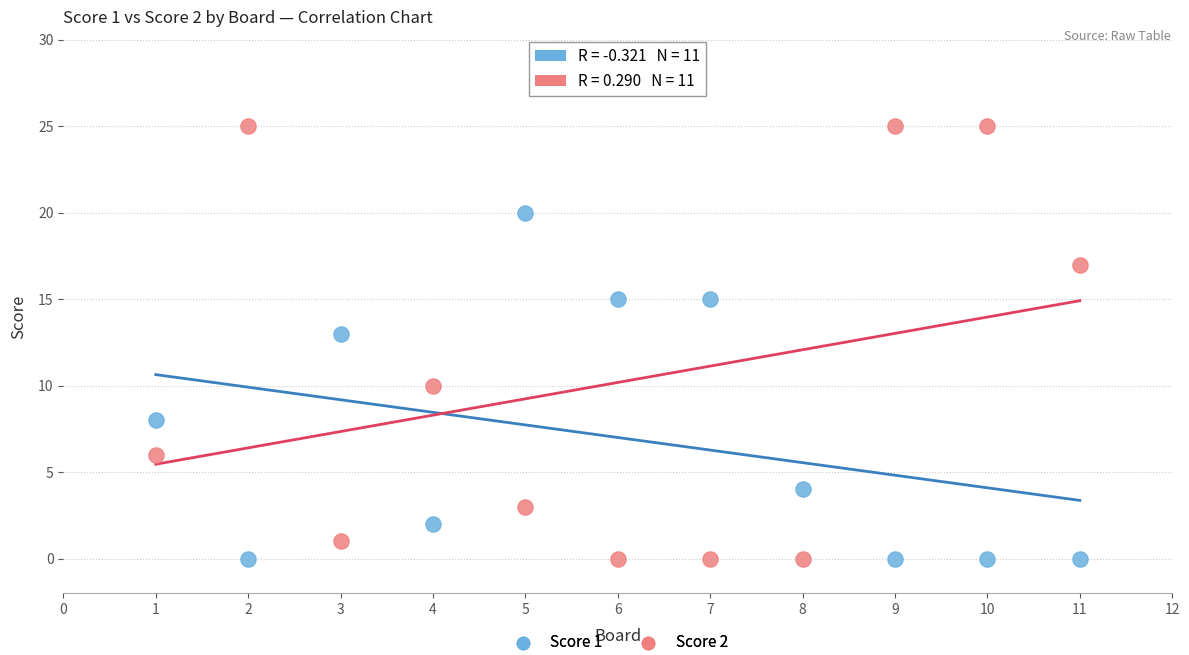

What are all the series names shown in the legend?

Score 1, Score 2